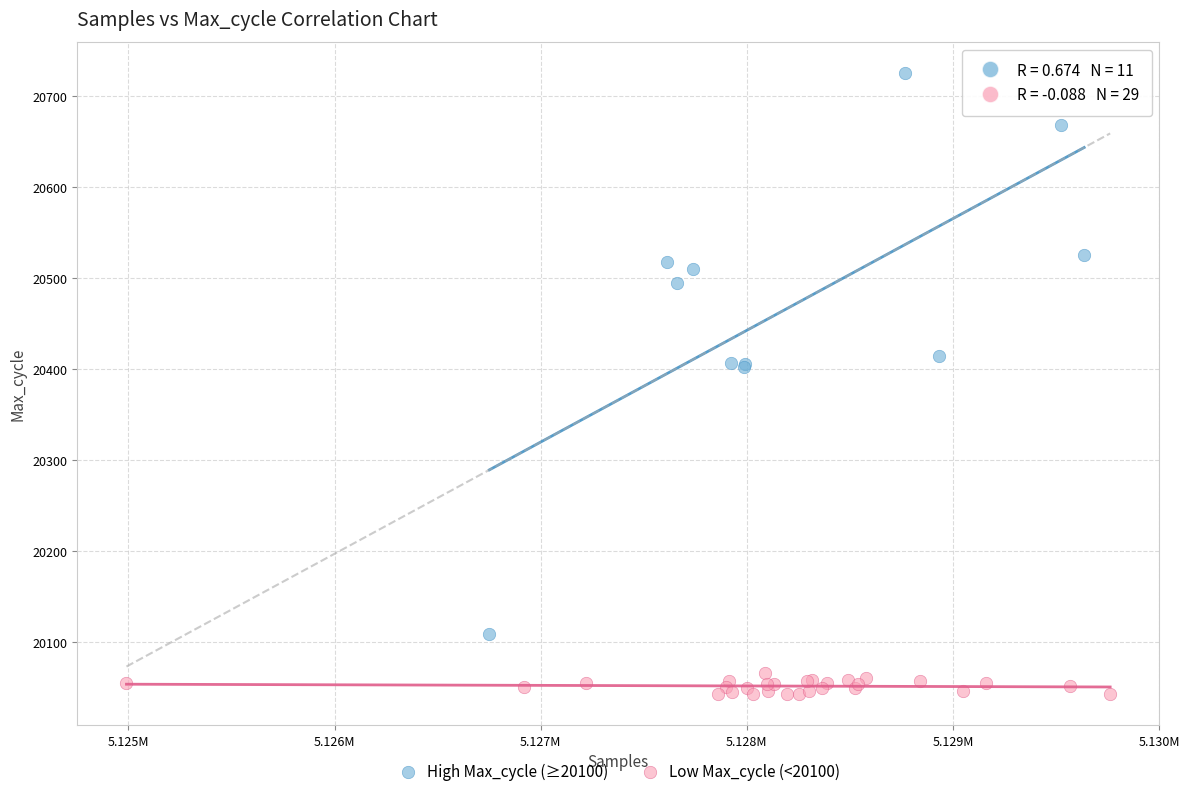

Which series contains the lowest Y value?

Low Max_cycle (<20100)